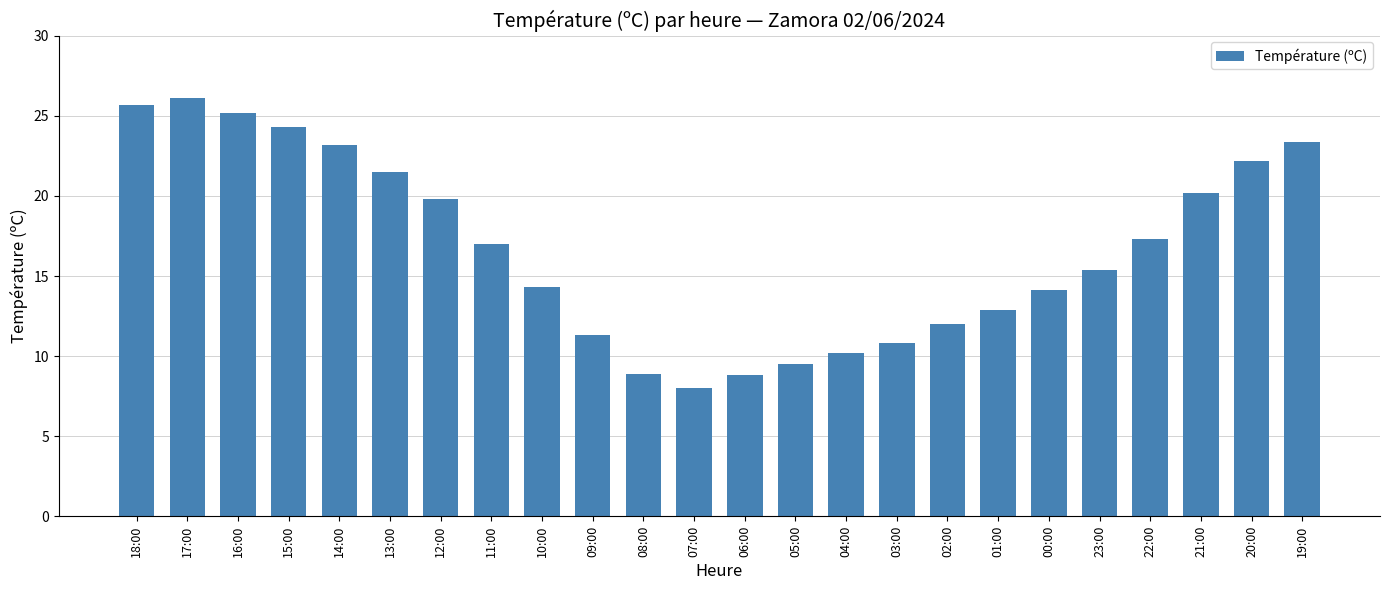

Between 14:00 and 02:00, which is larger?

14:00